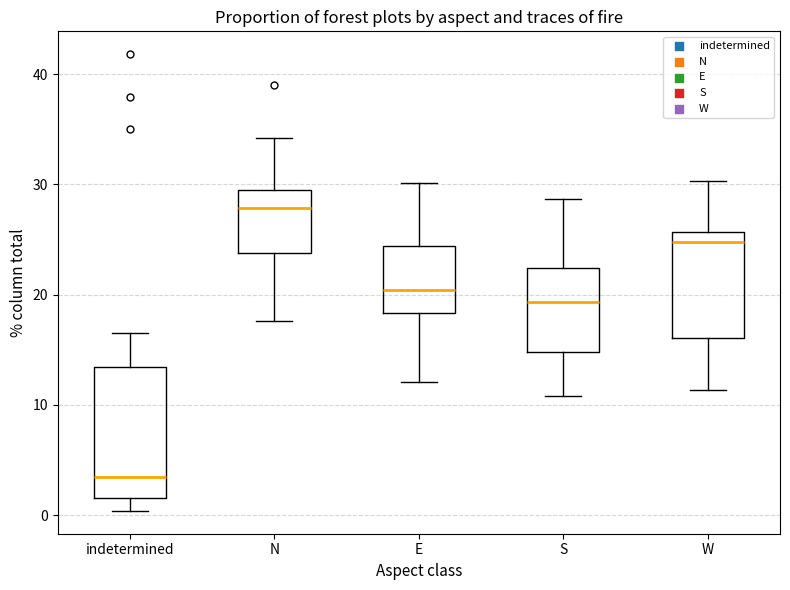

Where is the upper edge of the box for indetermined on the y-axis? The values are not printed on the chart, so give them approximately, as read against the axis.

13